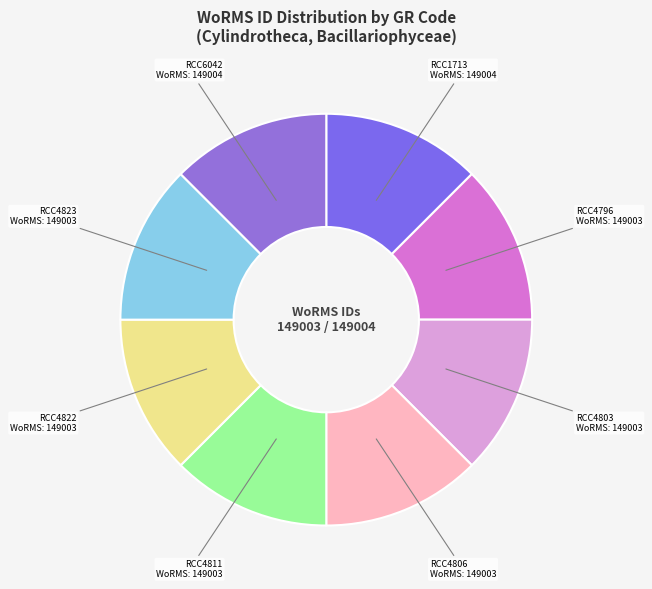

Is the sum of RCC1713 and RCC4823 greater than half?

No